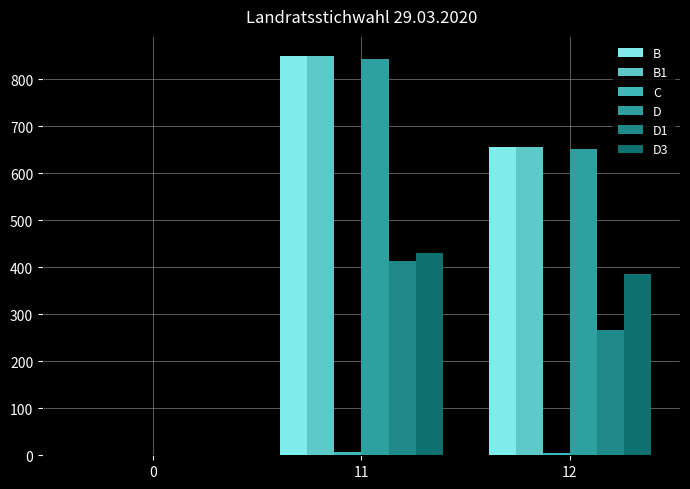

Which series has the widest spread of values?

B